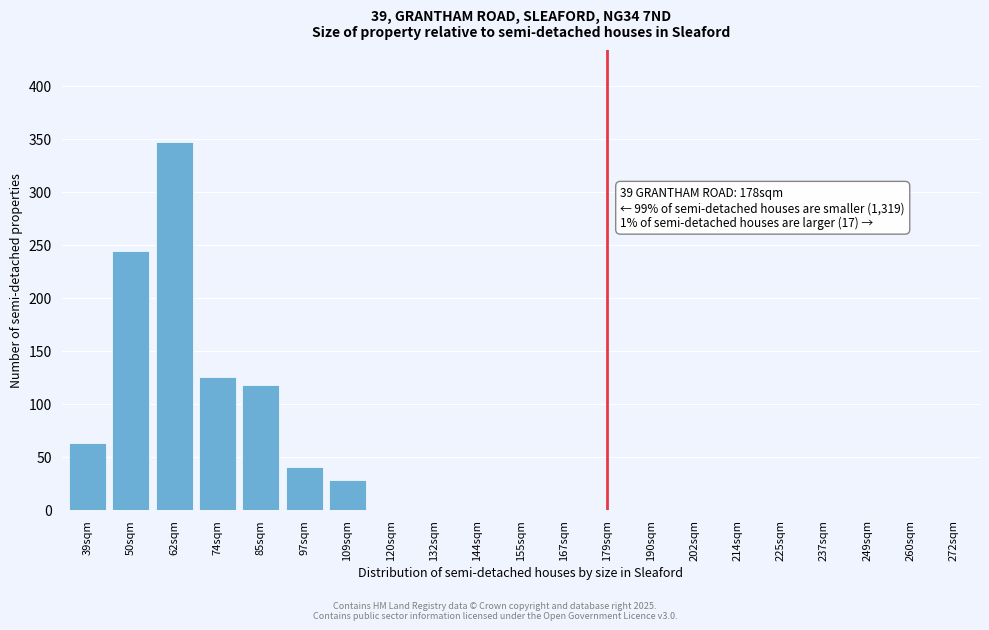

Reading left to right, list all the values displayed in this chart.

39sqm=63	50sqm=244	62sqm=347	74sqm=125	85sqm=118	97sqm=40	109sqm=28	120sqm=0	132sqm=0	144sqm=0	155sqm=0	167sqm=0	179sqm=0	190sqm=0	202sqm=0	214sqm=0	225sqm=0	237sqm=0	249sqm=0	260sqm=0	272sqm=0